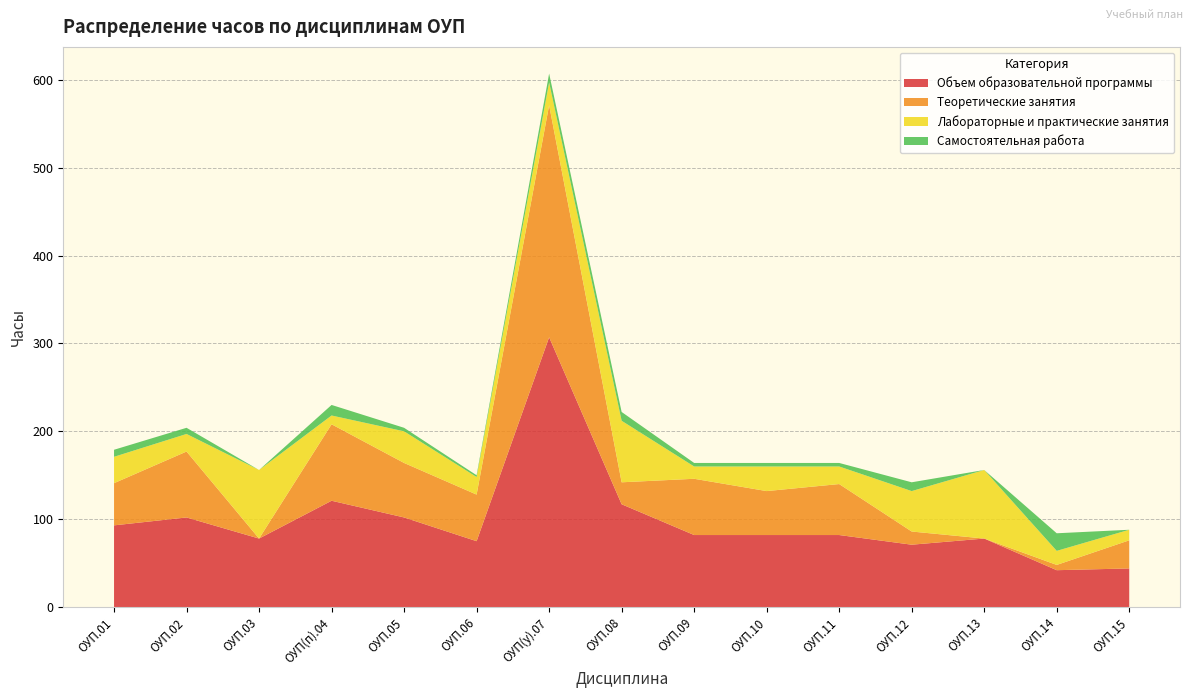

Reading left to right, what are all the values shown in this chart?

Объем образовательной программы: 93	102	78	121	102	75	307	117	82	82	82	71	78	42	44
Теоретические занятия: 48	75	0	87	62	53	264	25	64	50	58	15	0	6	32
Лабораторные и практические занятия: 30	20	78	10	36	20	26	70	14	28	20	46	78	16	12
Самостоятельная работа: 8	7	0	12	4	2	10	10	4	4	4	10	0	20	0